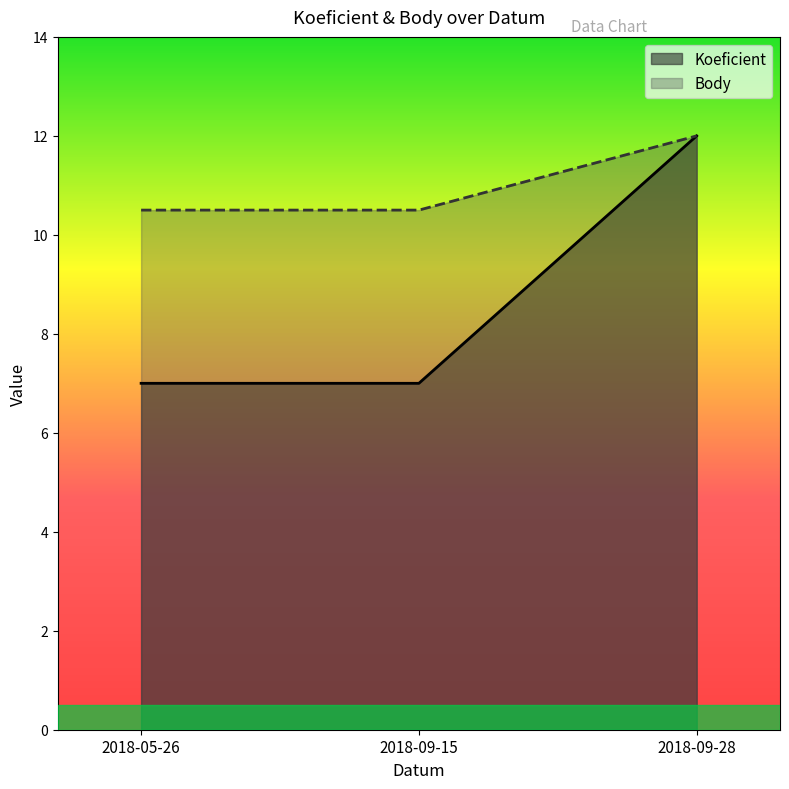

What position from the left is 2018-05-26?

1